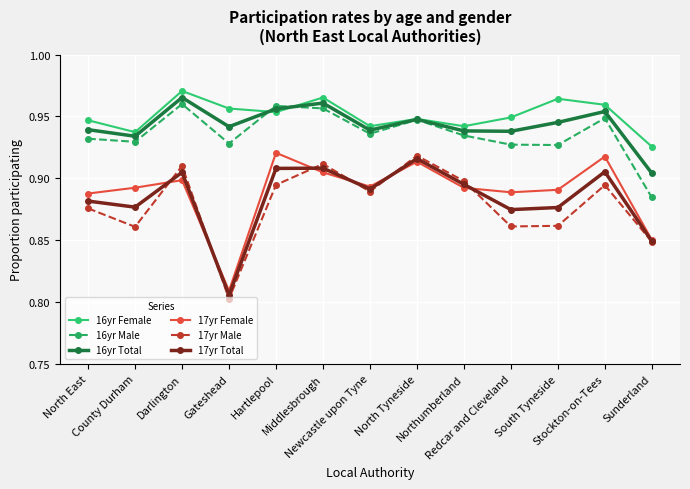

Count the number of categories in the chart.

13